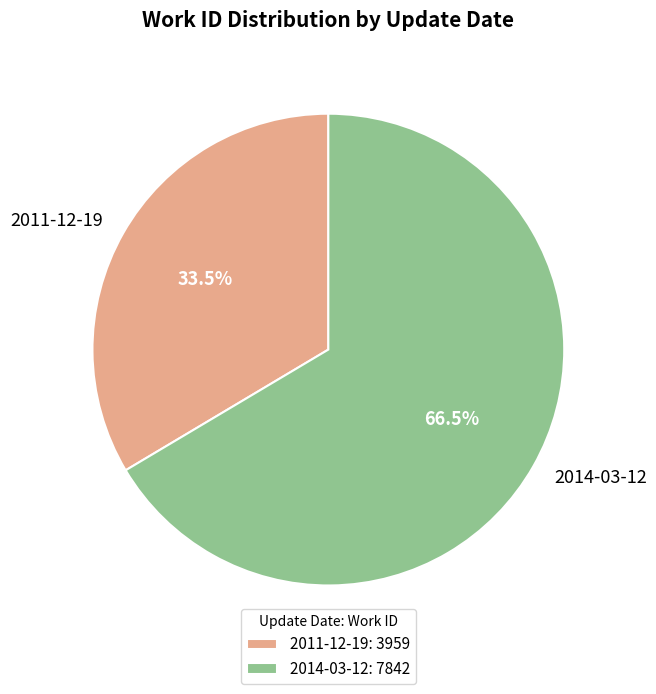

What is the majority slice?

2014-03-12